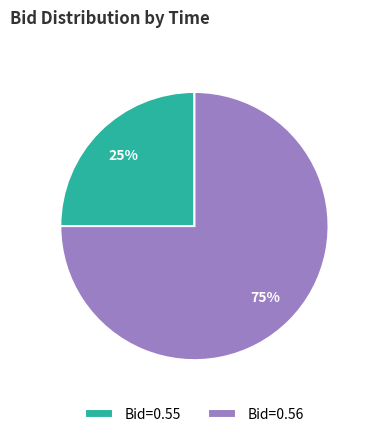

Rank the categories by value from lowest to highest.

Bid=0.55, Bid=0.56